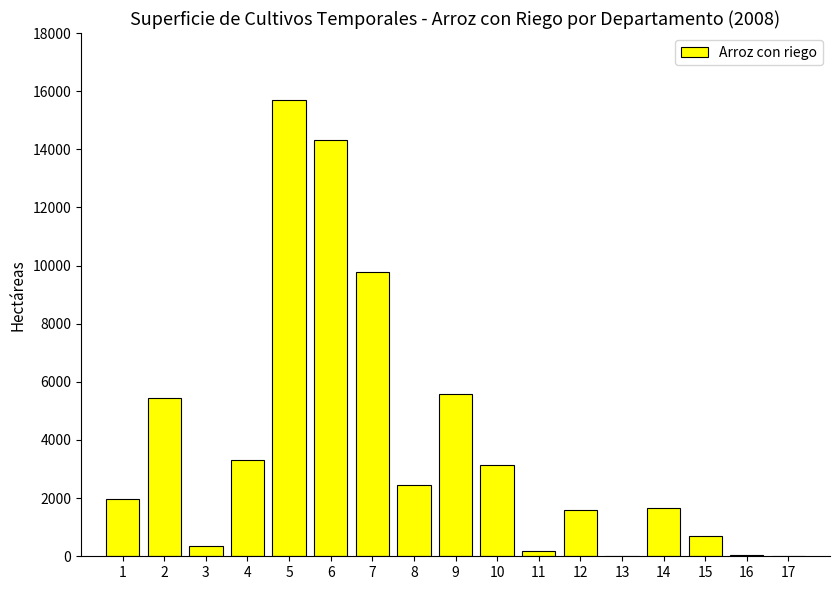

The value at 15 is 687. True or false?

True